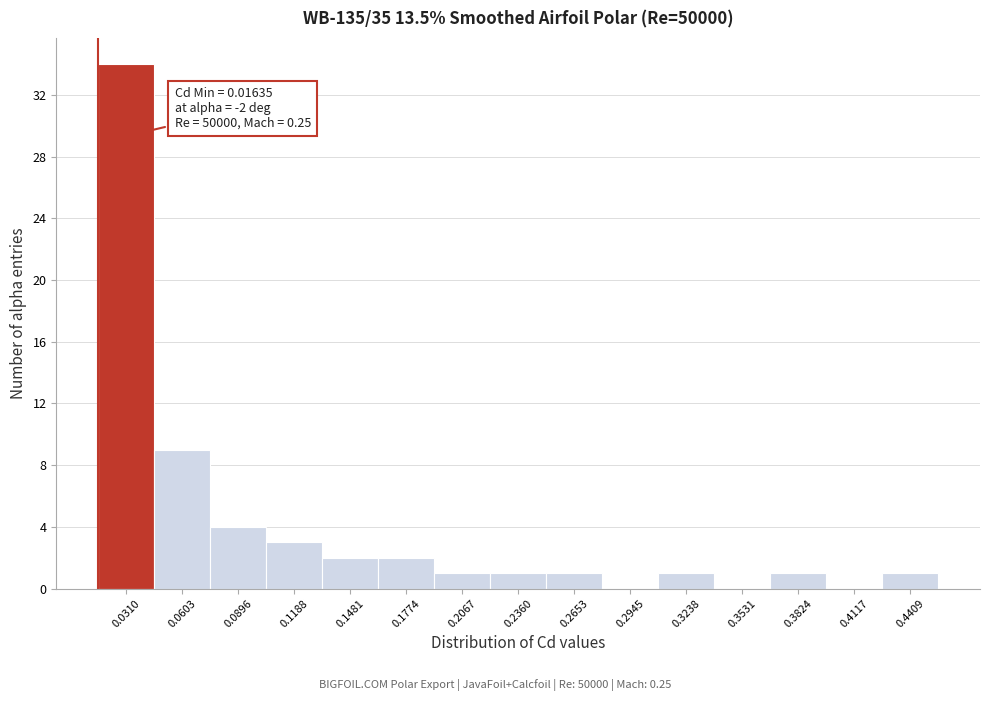

Which range on the x-axis has the tallest bar?

0.015 to 0.045